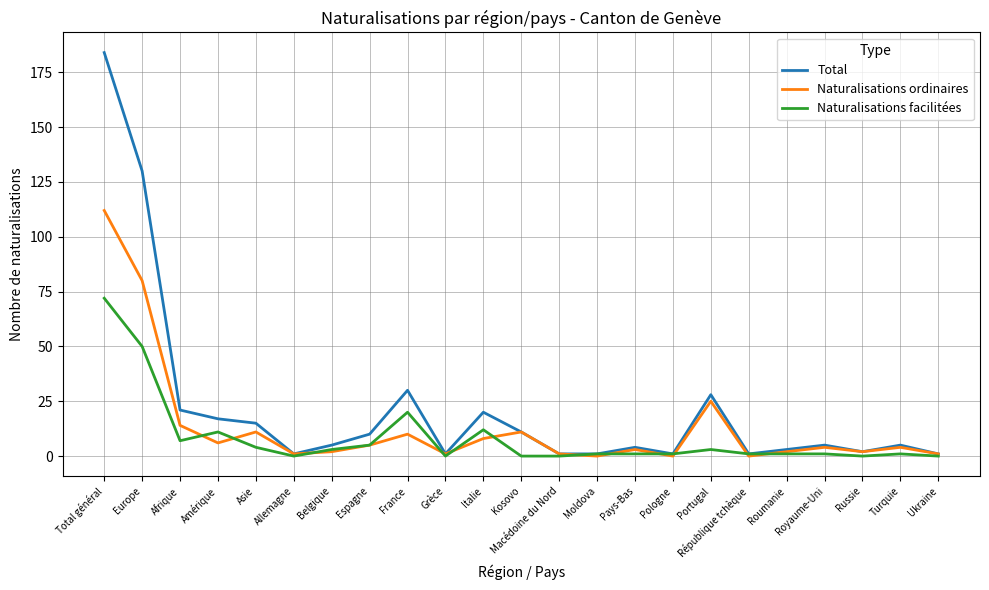

What is the difference between the Total values at Moldova and Asie?

14